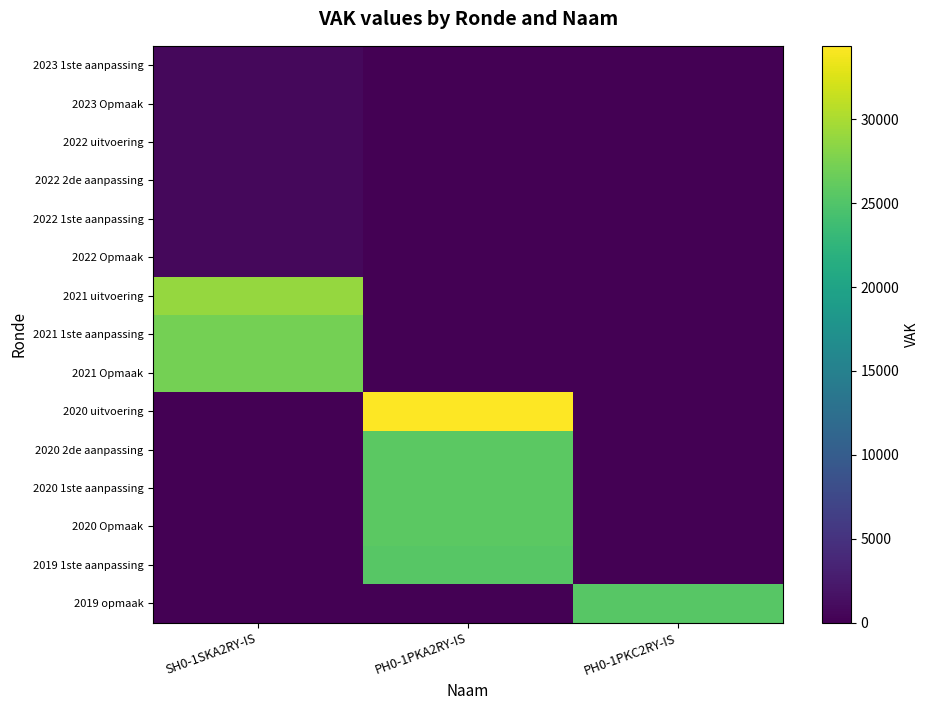

Rank the series by their maximum value, from highest to lowest.

2020 uitvoering, 2021 uitvoering, 2021 1ste aanpassing, 2021 Opmaak, 2020 2de aanpassing, 2020 1ste aanpassing, 2020 Opmaak, 2019 1ste aanpassing, 2019 opmaak, 2022 uitvoering, 2022 2de aanpassing, 2022 1ste aanpassing, 2022 Opmaak, 2023 1ste aanpassing, 2023 Opmaak